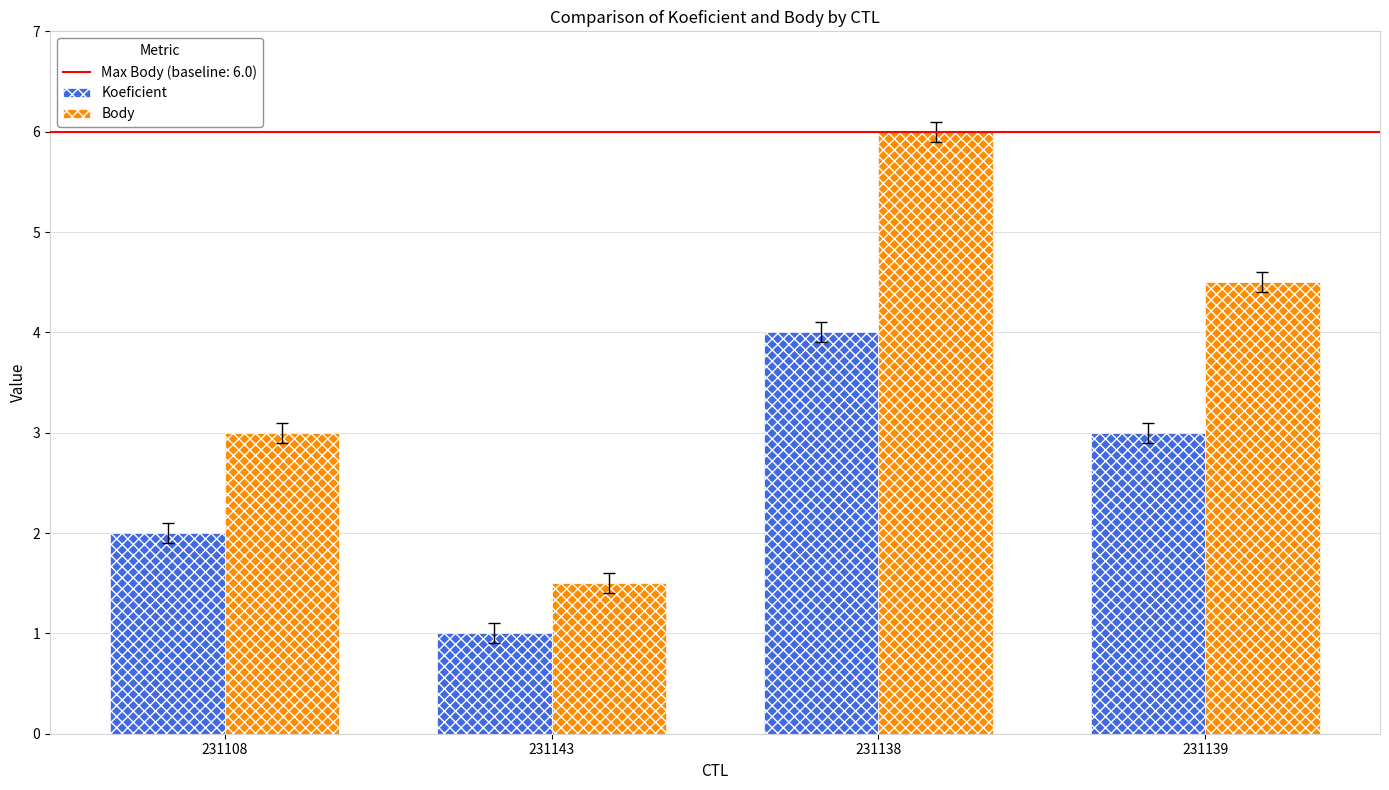

How many categories are shown in the chart?

4